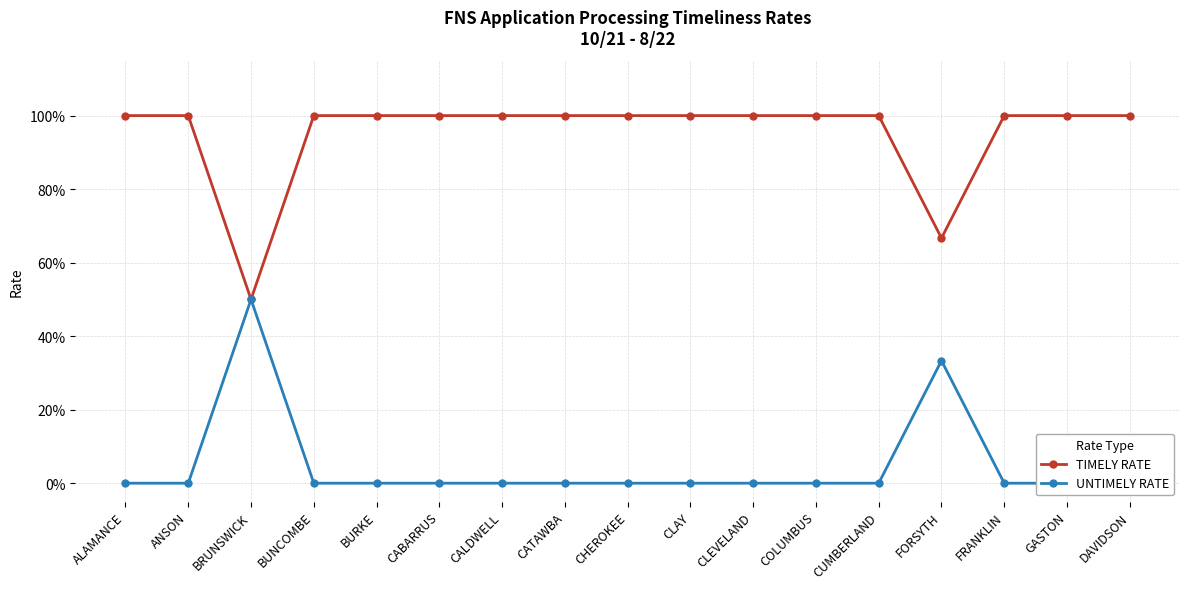

Between CALDWELL and FRANKLIN, which series saw the biggest shift?

TIMELY RATE